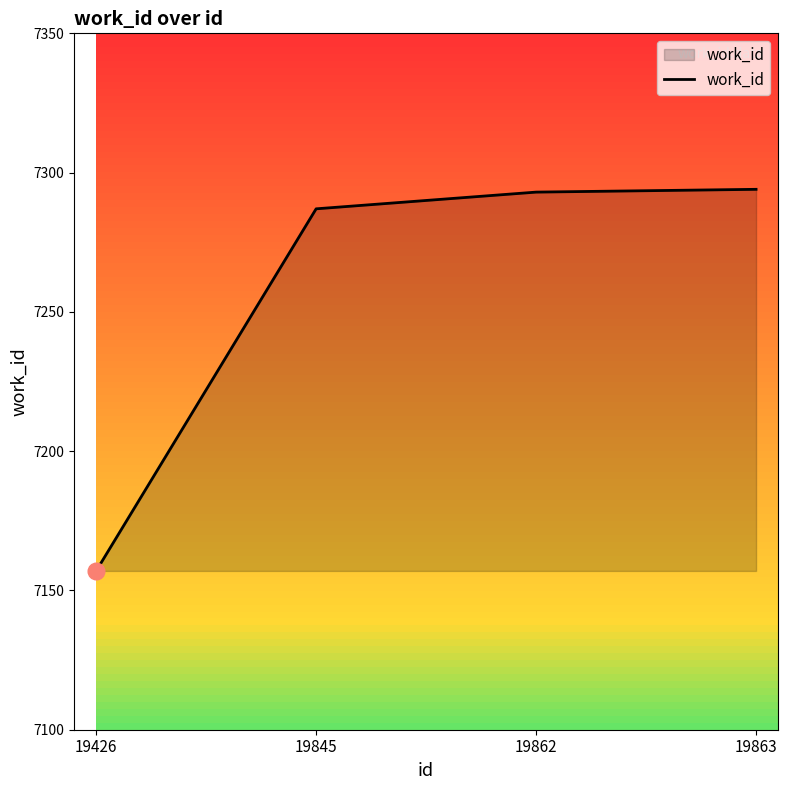

Does the chart display data point markers on the line(s)?

No